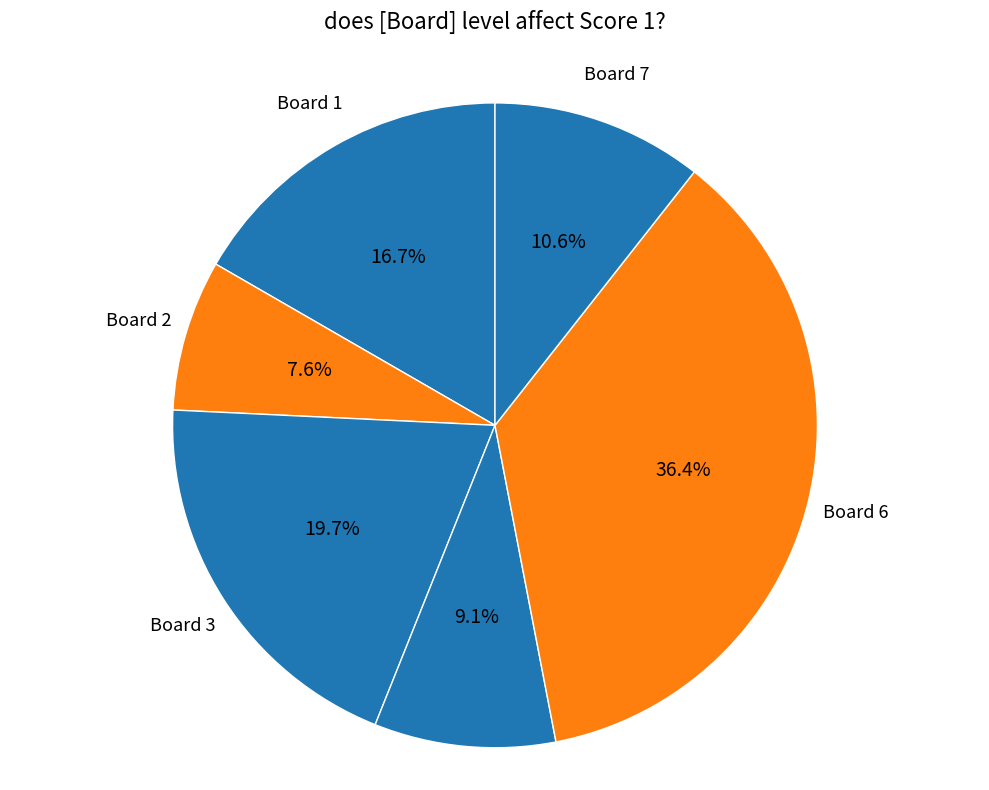

How many segments does this pie chart have?

6